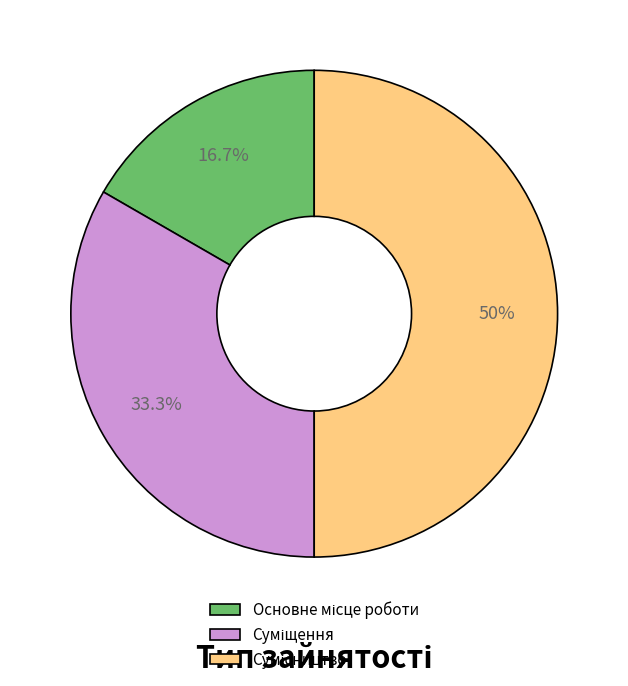

True or false: Суміщення accounts for 42% of the total.

False